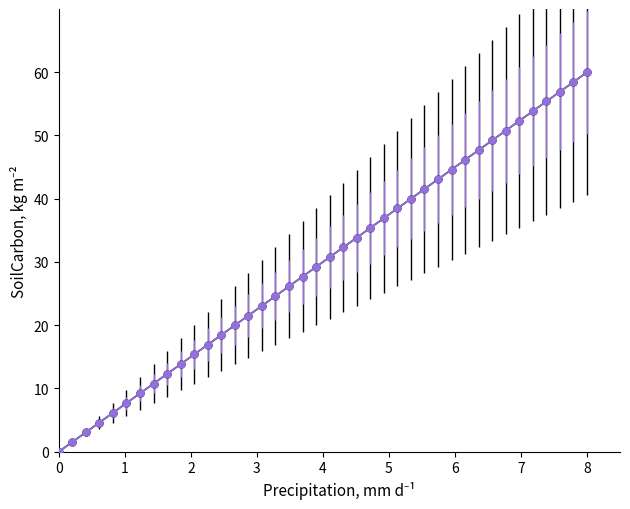

Is this an area chart (filled region under the line)?

No